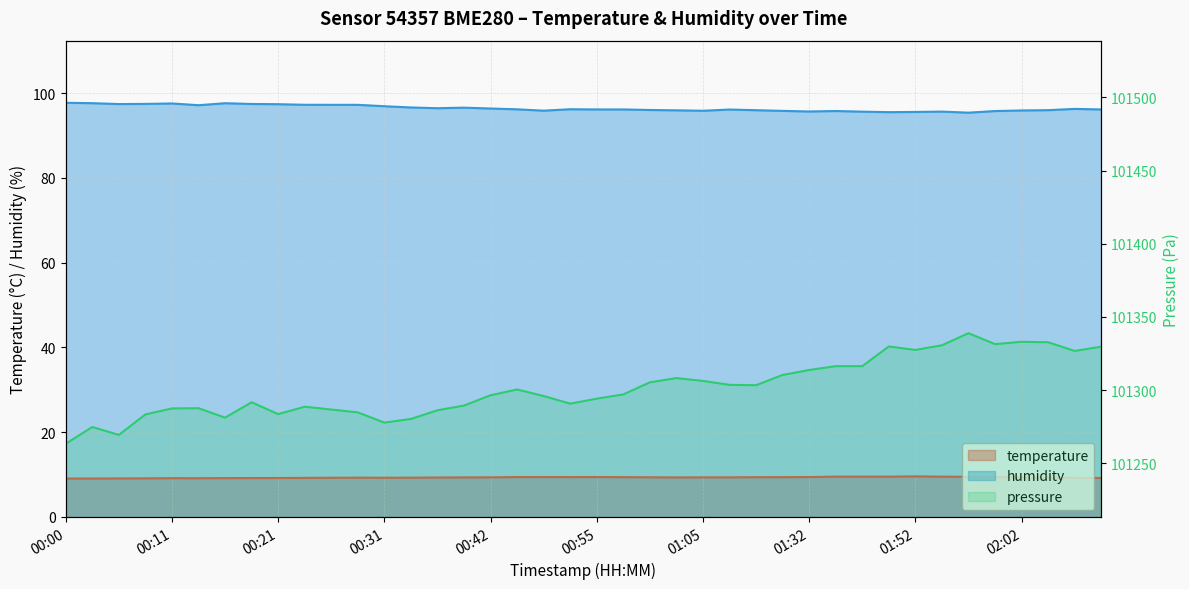

List the labels in order of temperature value, smallest first.

00:00, 00:03, 00:06, 00:08, 00:14, 00:11, 00:16, 00:19, 00:21, 02:10, 00:24, 02:08, 00:26, 00:31, 00:29, 00:34, 02:05, 00:36, 01:02, 02:02, 00:39, 00:42, 01:05, 01:11, 01:00, 01:21, 00:57, 01:30, 00:52, 00:47, 01:32, 00:49, 00:55, 02:00, 01:57, 01:49, 01:54, 01:44, 01:47, 01:52